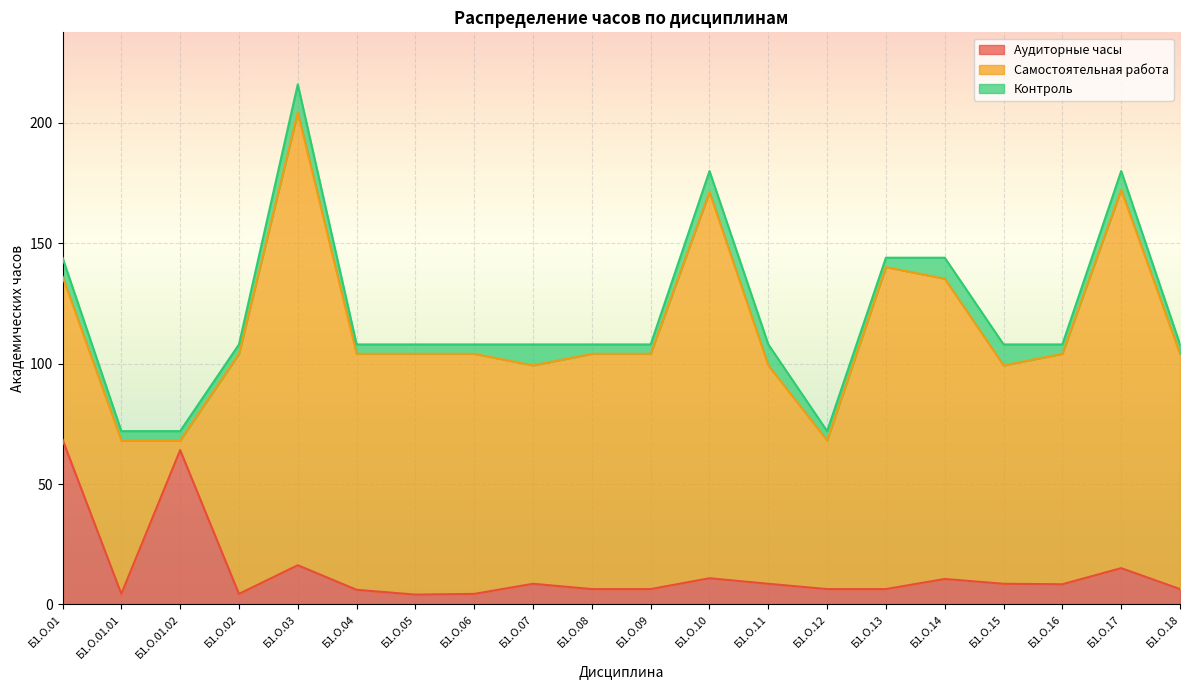

Which category has the highest value across all series?

Б1.О.03